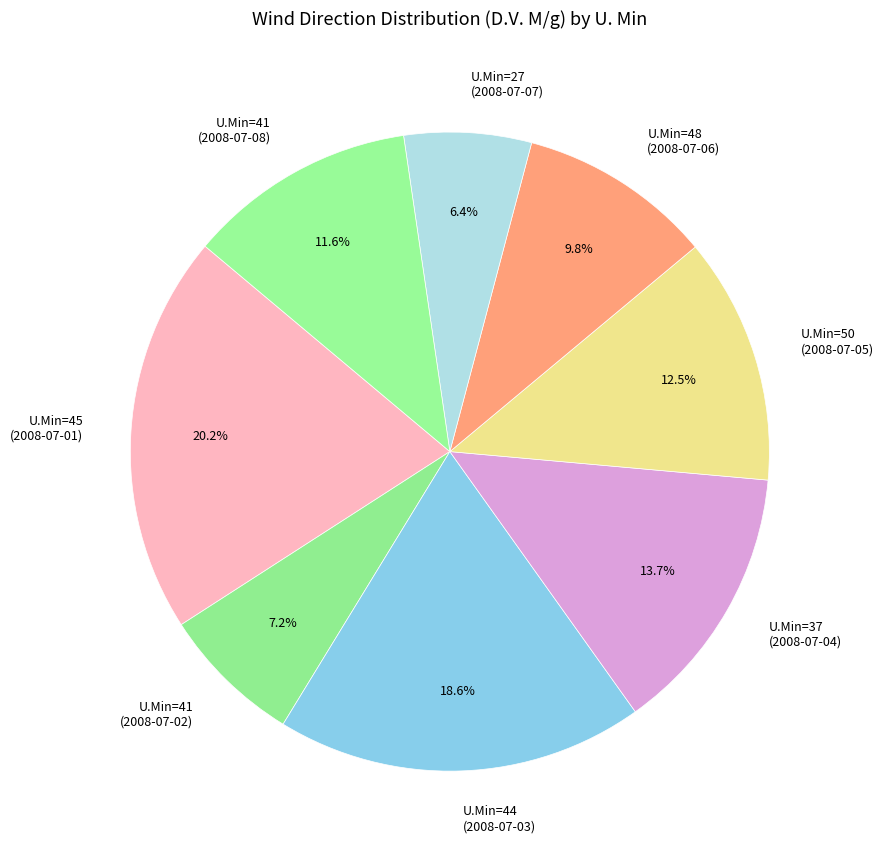

Combined, do U.Min=44 (2008-07-03) and U.Min=37 (2008-07-04) account for over 50%?

No